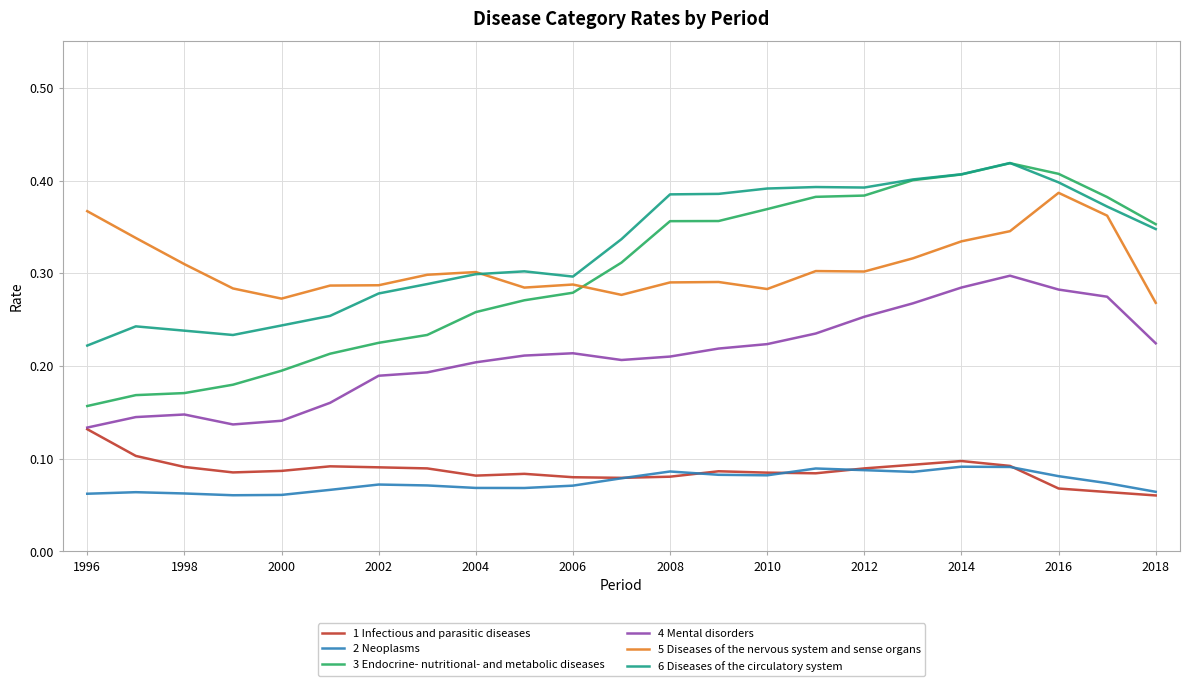

True or false: 6 Diseases of the circulatory system and 1 Infectious and parasitic diseases intersect in this chart.

False